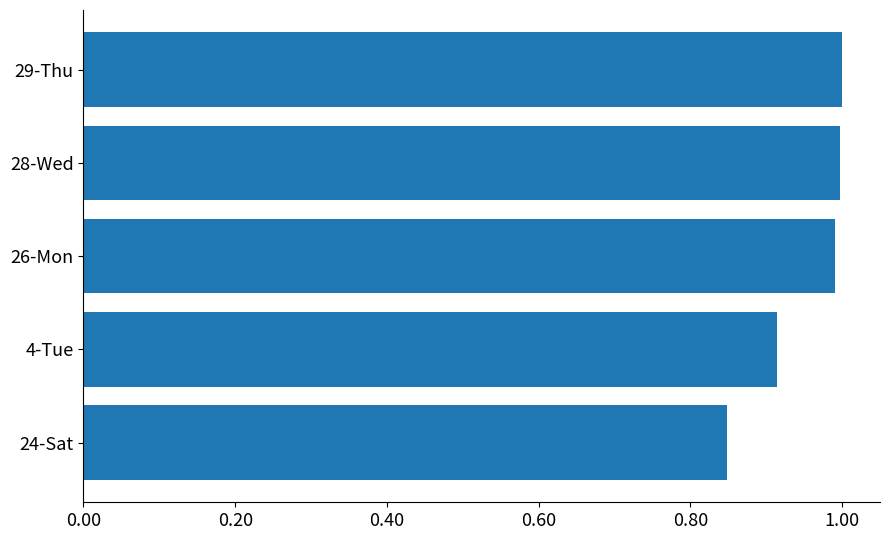

What is the difference between the maximum and minimum values?

0.2